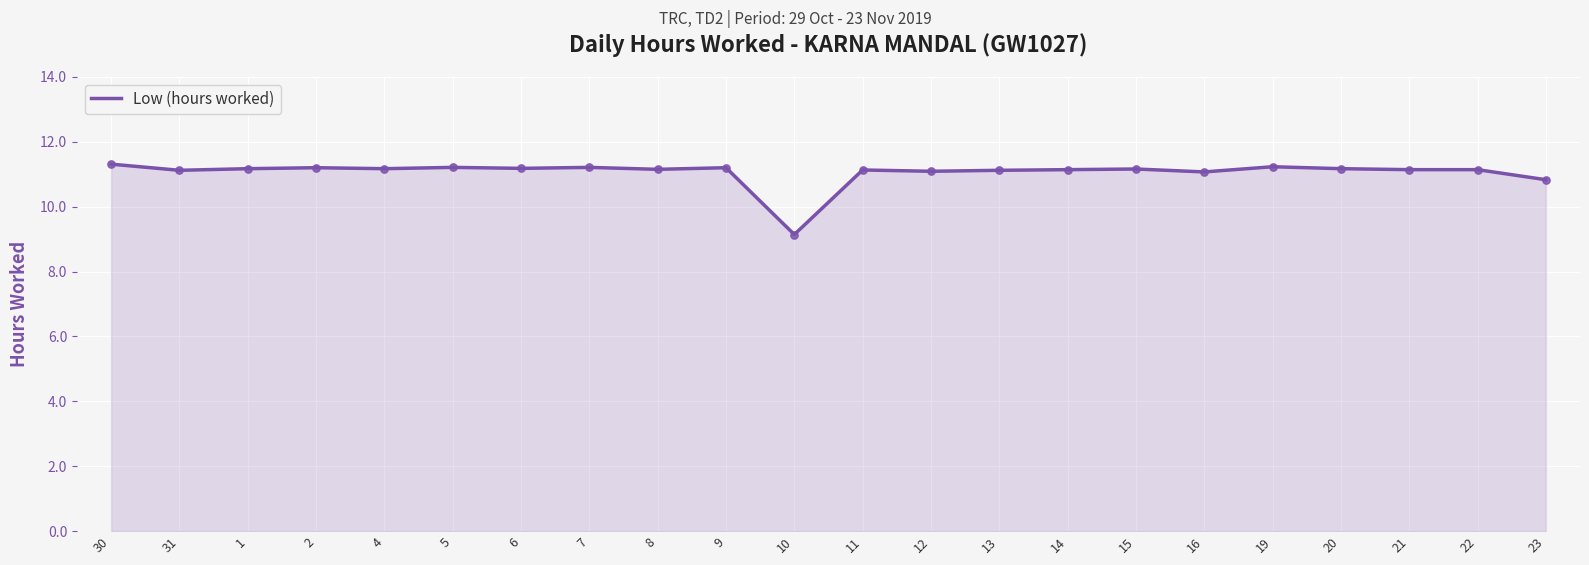

What is the change in value from 10 to 21?

+2.0